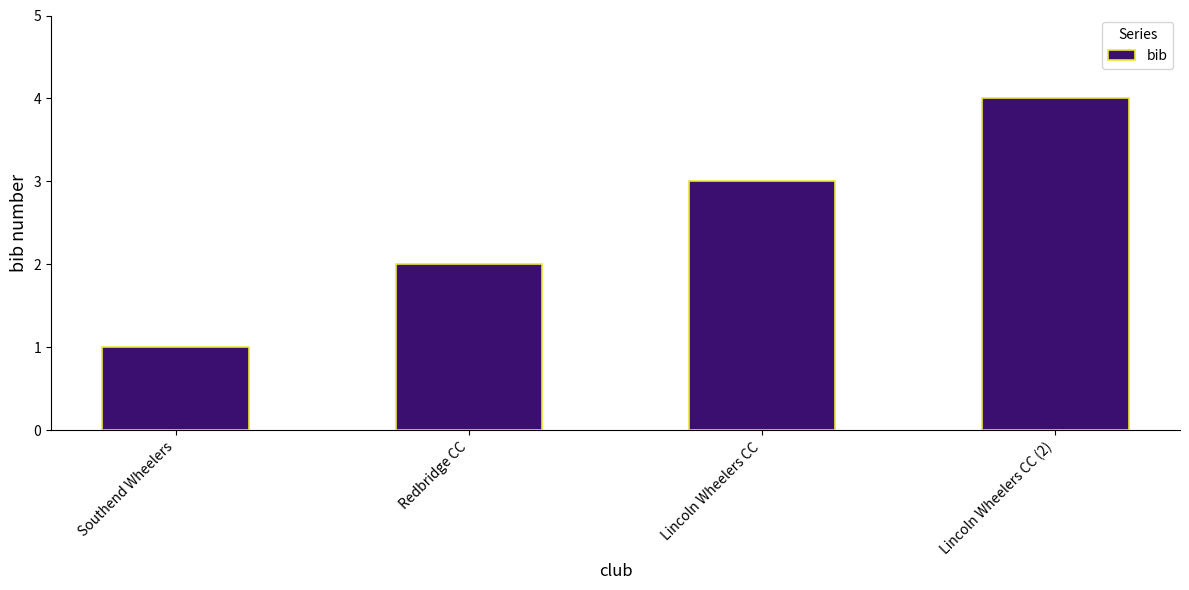

Count the number of data series in this chart.

1